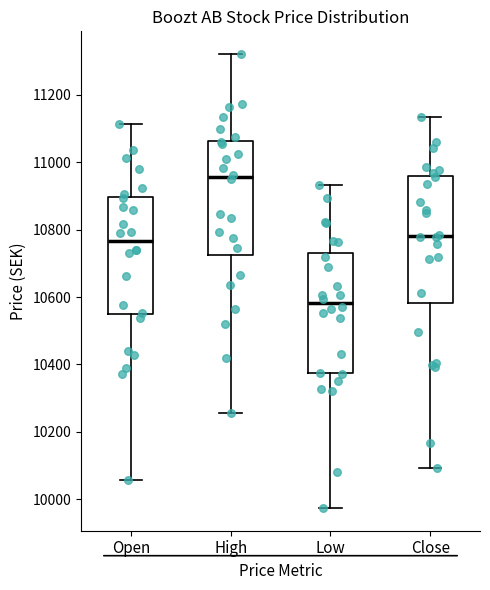

Which box's median line is the highest?

High